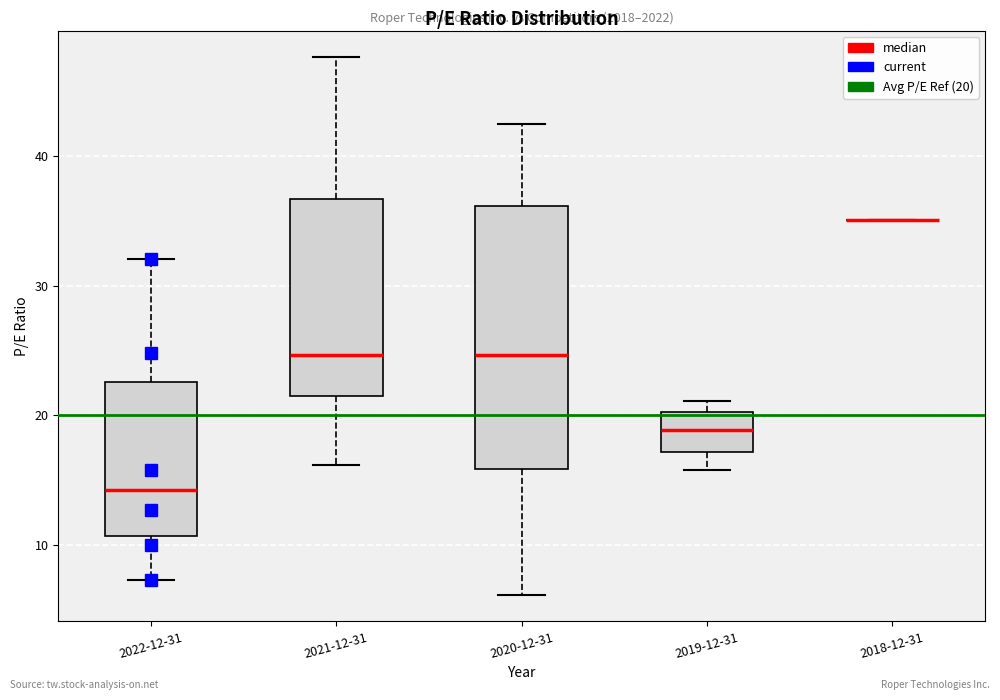

Comparing the boxes themselves (not the whiskers), which one is the tallest?

2020-12-31